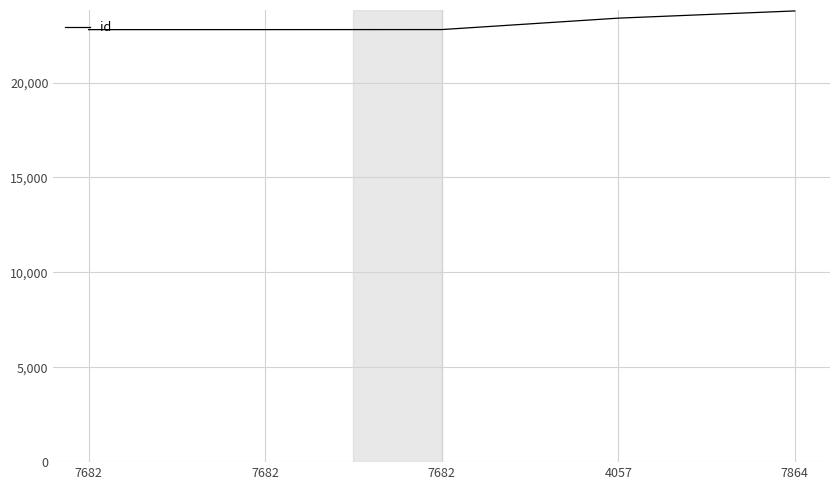

How many series are shown in this chart?

1